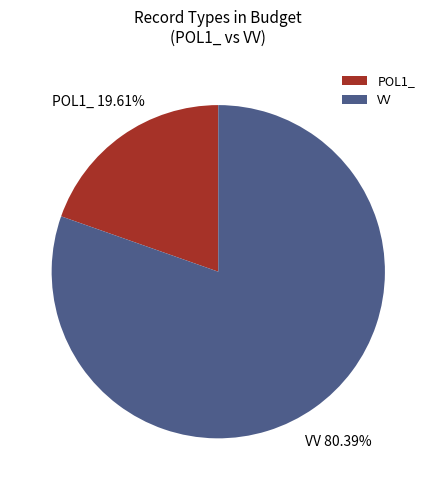

To the nearest percent, what is the difference between the largest and smallest slice percentages?

61%